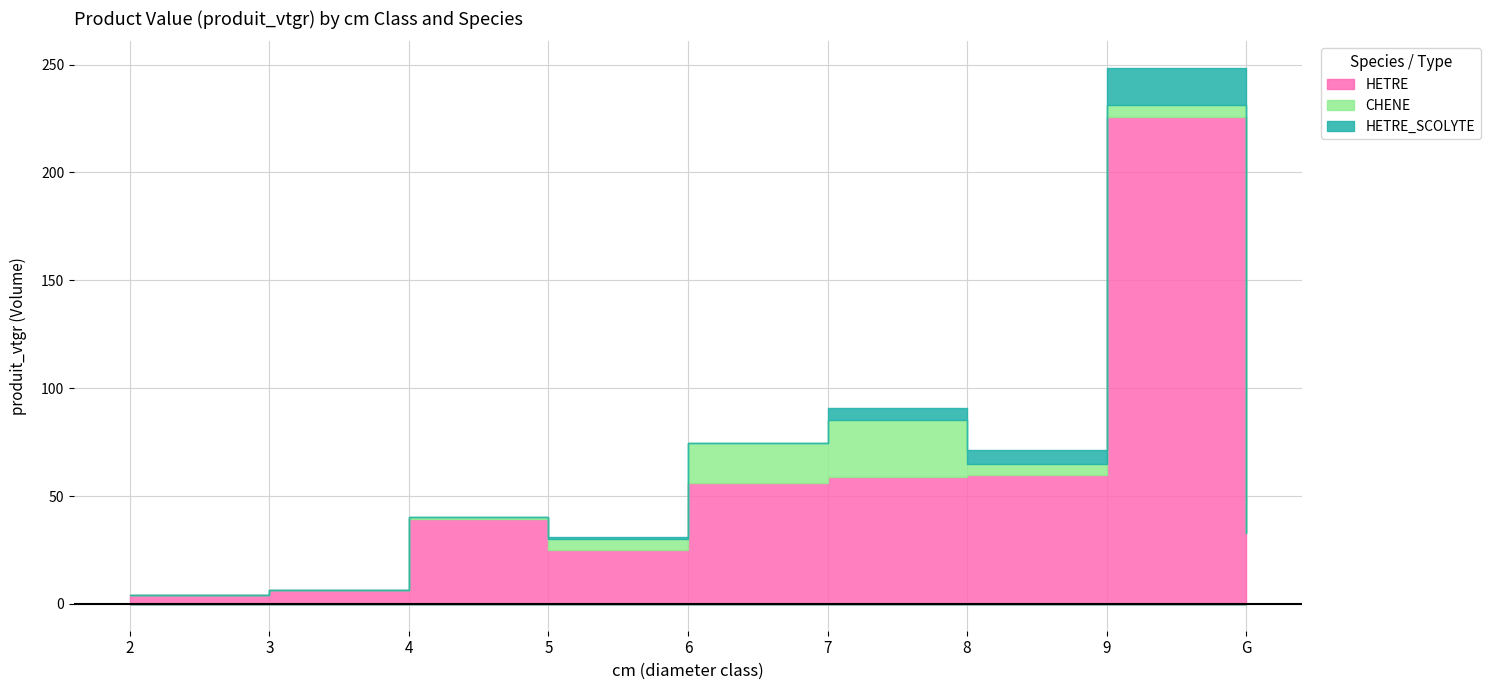

At how many categories does at least one series exceed 30?

6